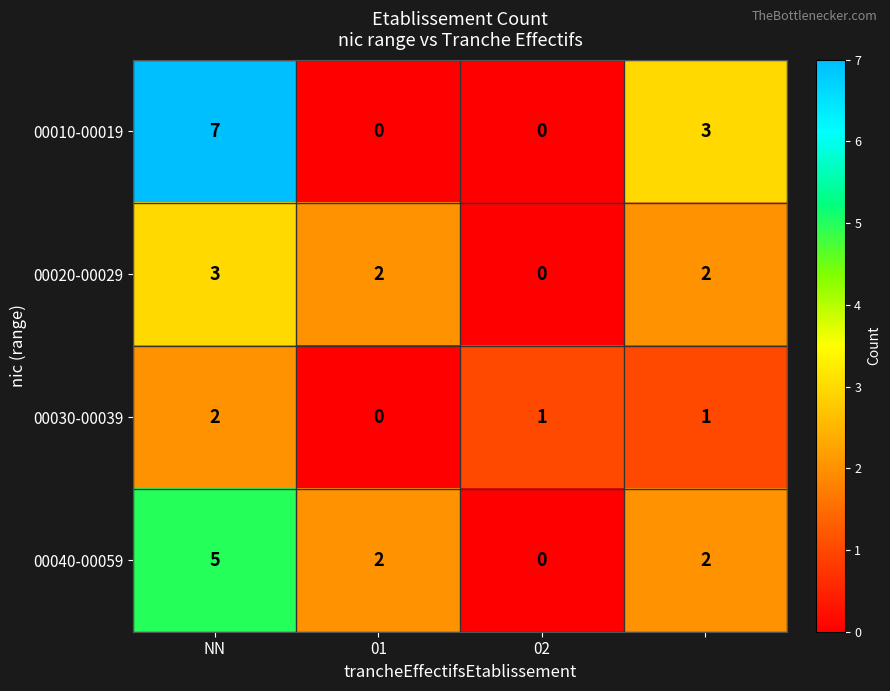

How many series are shown in this chart?

4